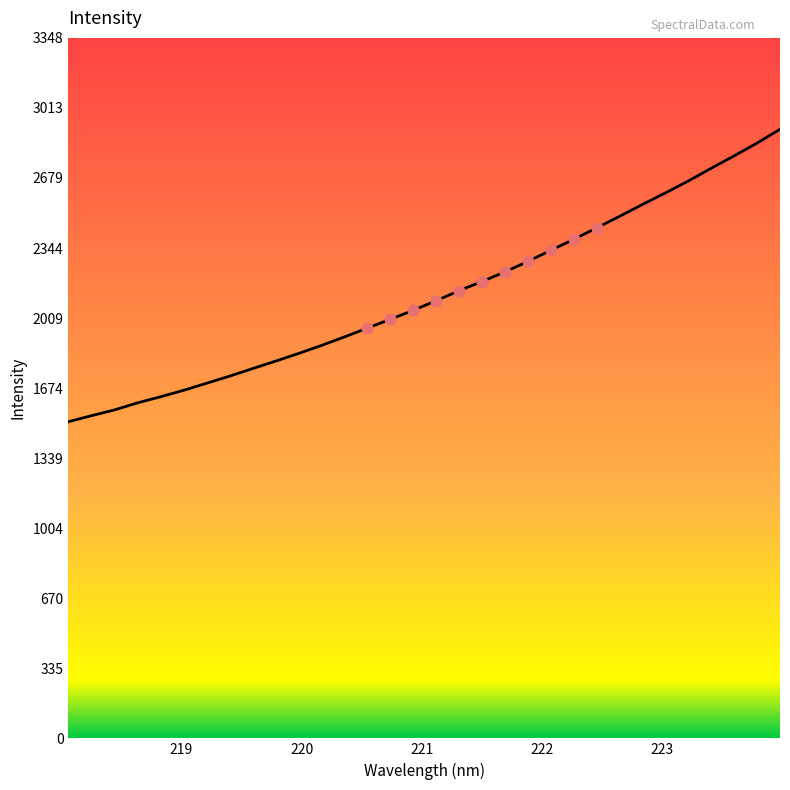

Which has a higher value, 219.7801 or 223.5987?

223.5987